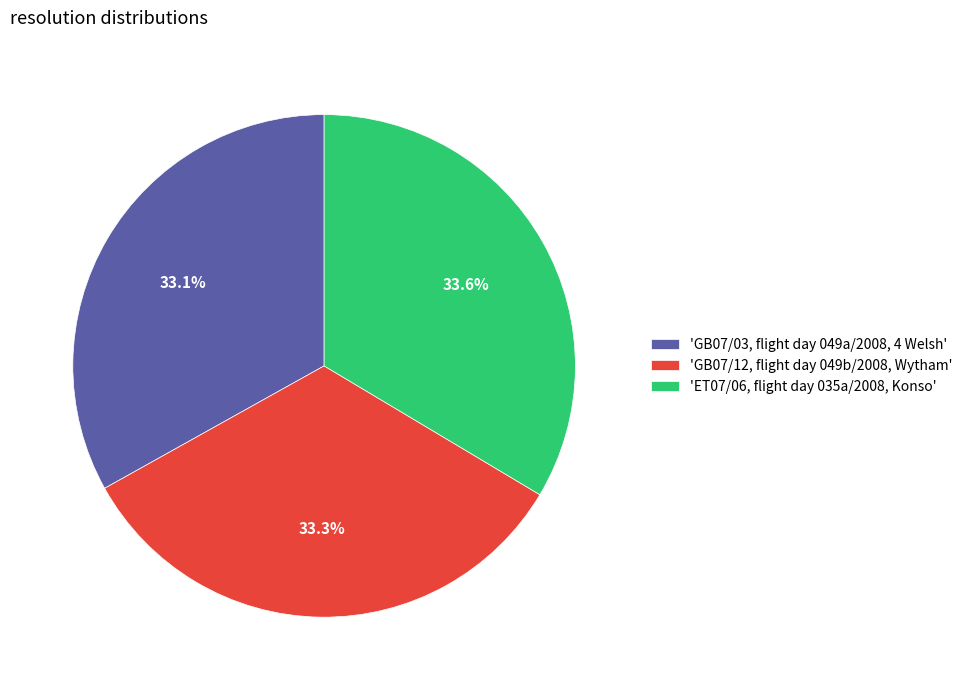

Approximately how many times larger is the value at 'GB07/12, flight day 049b/2008, Wytham' compared to 'ET07/06, flight day 035a/2008, Konso'?

1.0